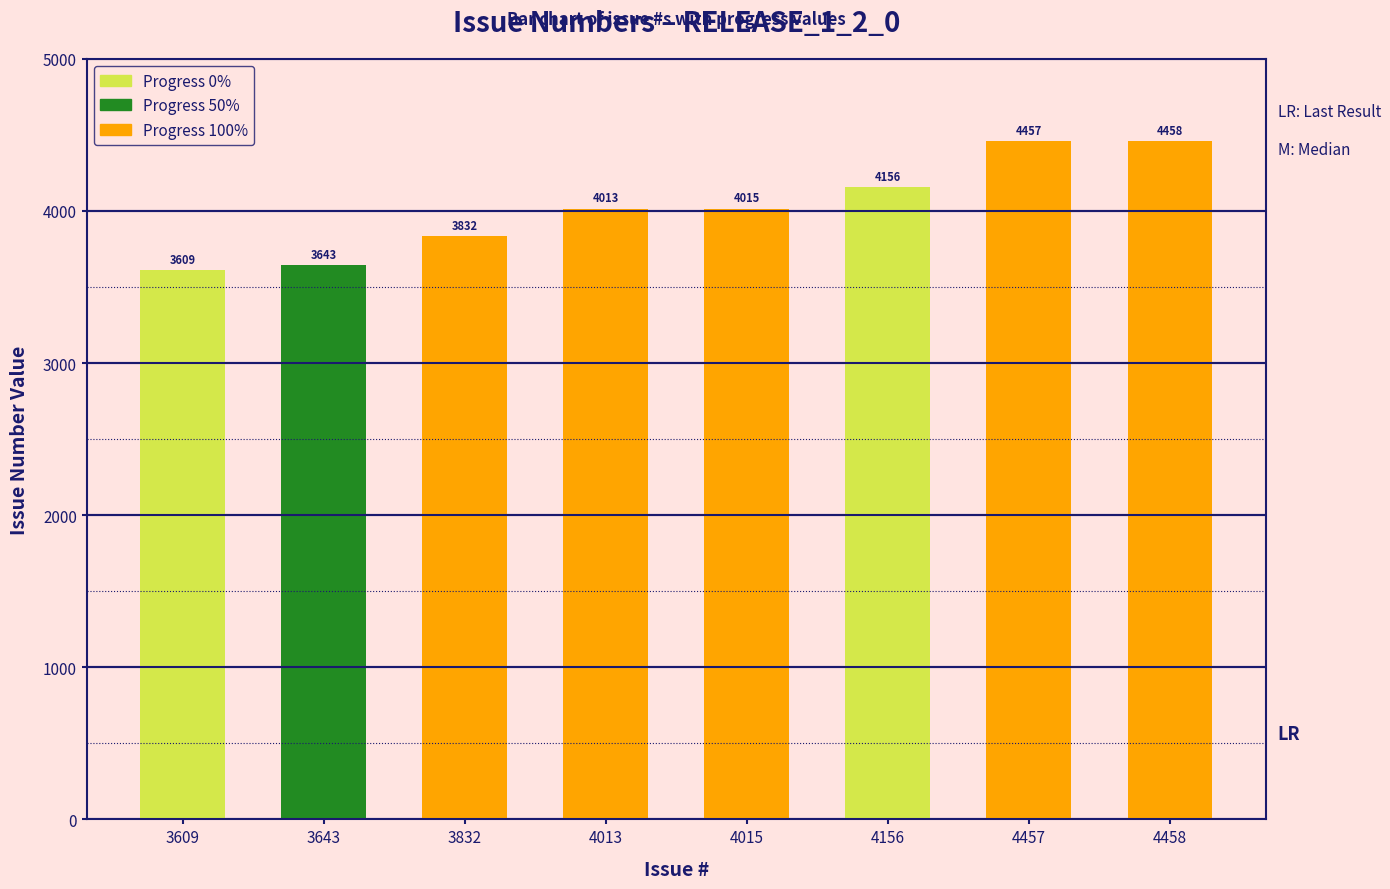

Between 4013 and 4458, which is larger?

4458